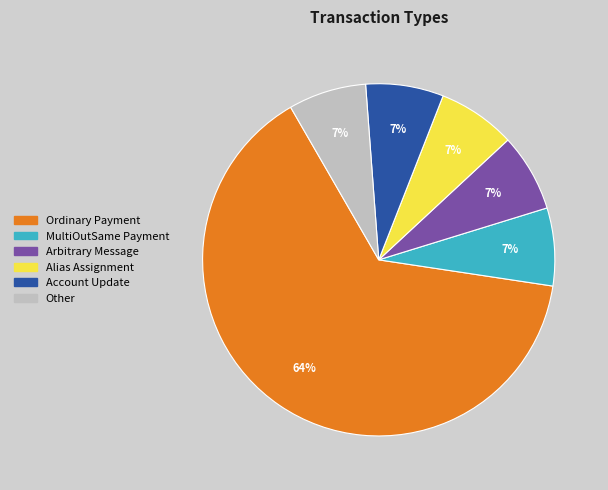

Count the number of slices in the pie.

6